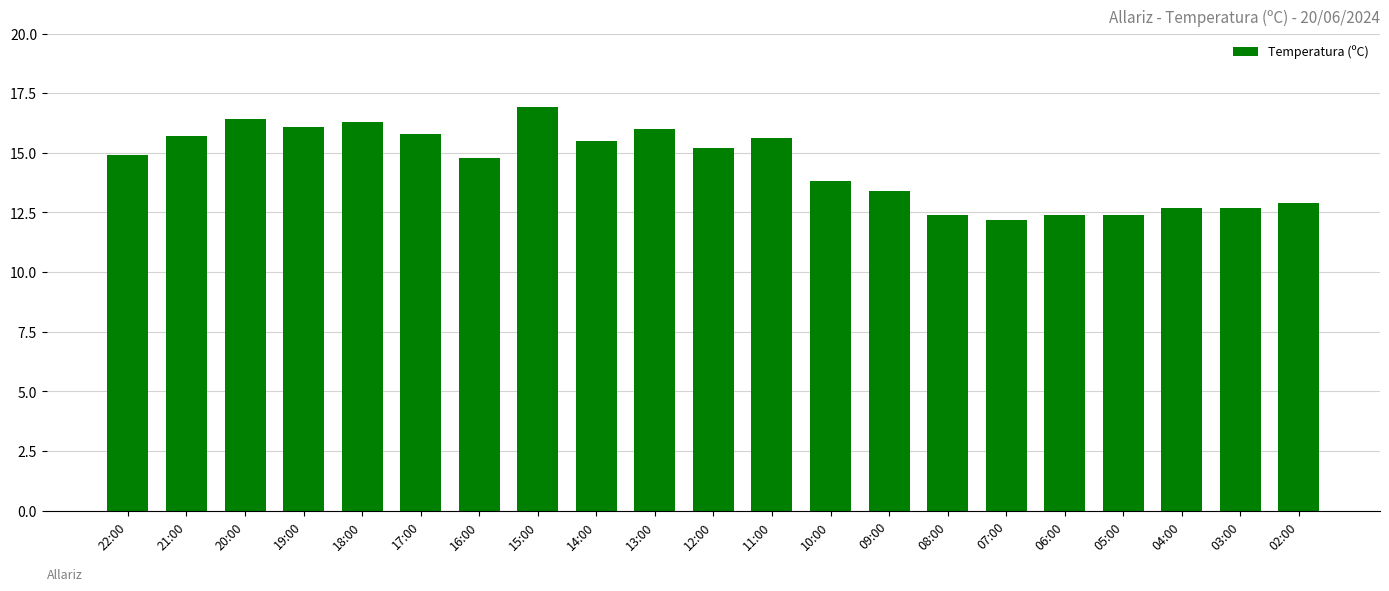

How many bars are there in total?

21